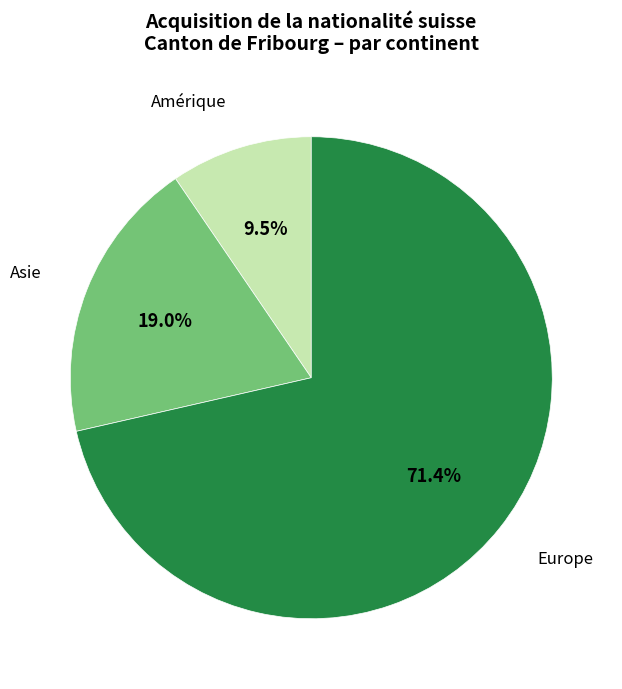

How many segments does this pie chart have?

3